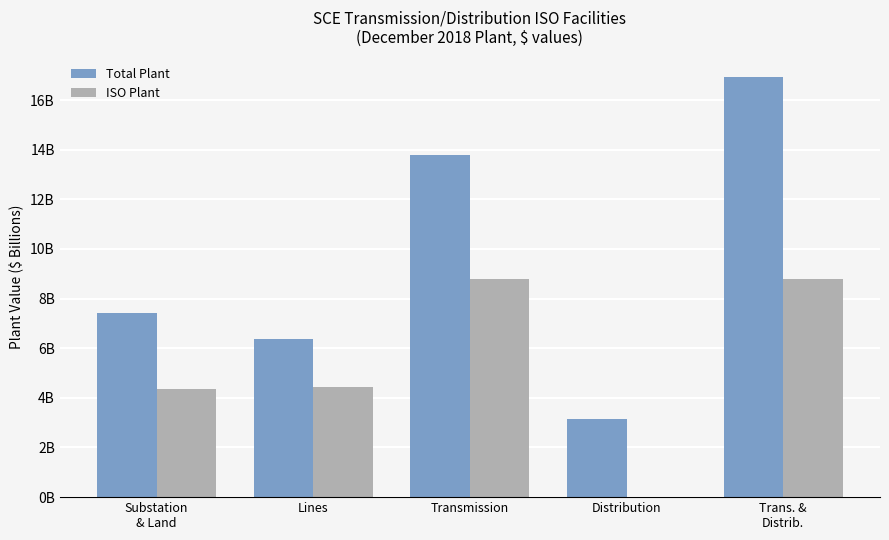

Between Trans. &
Distrib. and Distribution, which is larger?

Trans. &
Distrib.